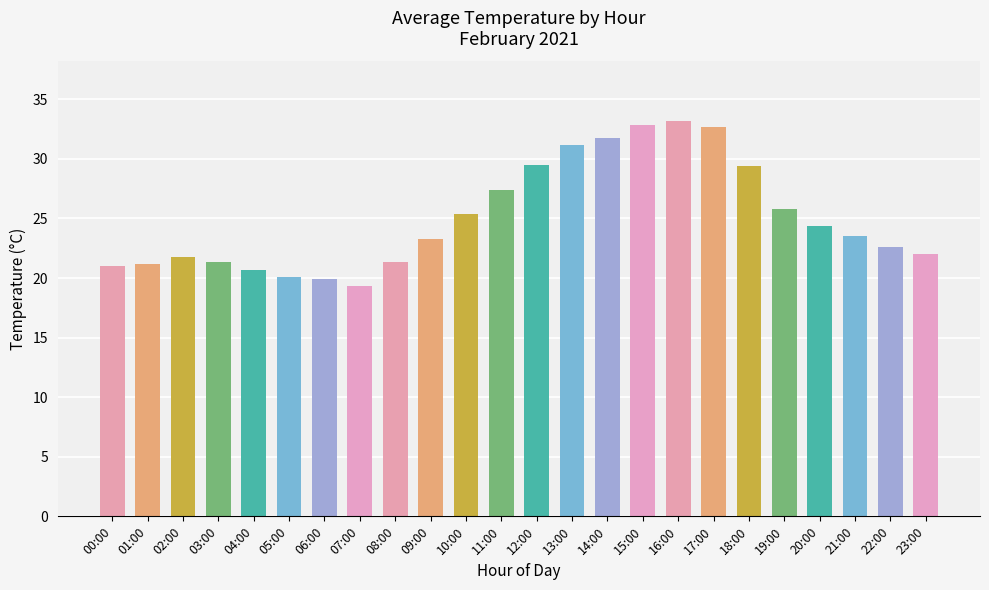

The value at 07:00 is 19.4. True or false?

True